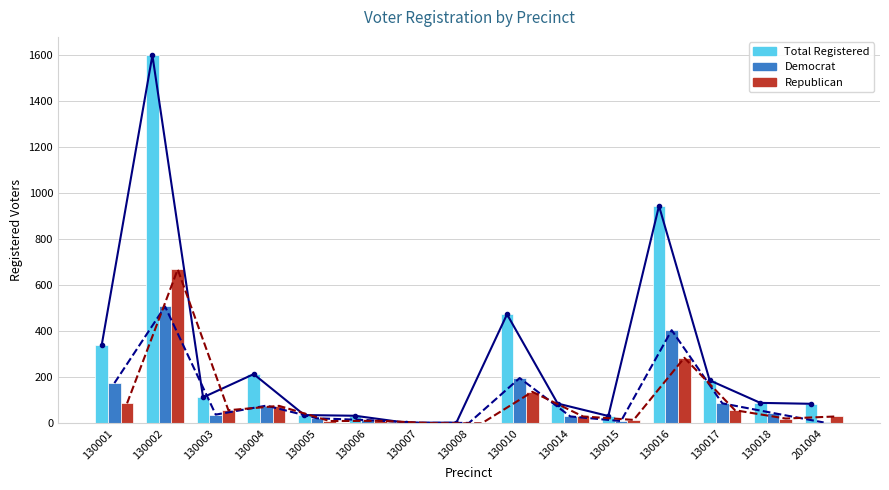

The Dem (line) series shows 264 at 130001. True or false?

False